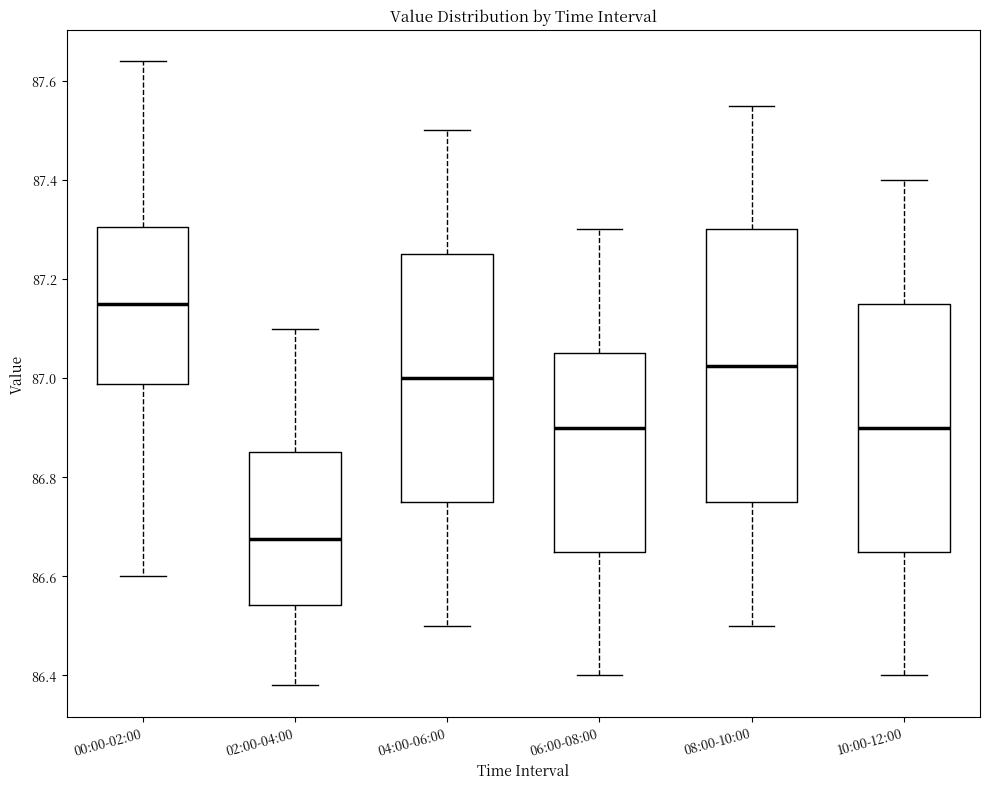

Which box is the tallest, from its lower edge to its upper edge?

08:00-10:00